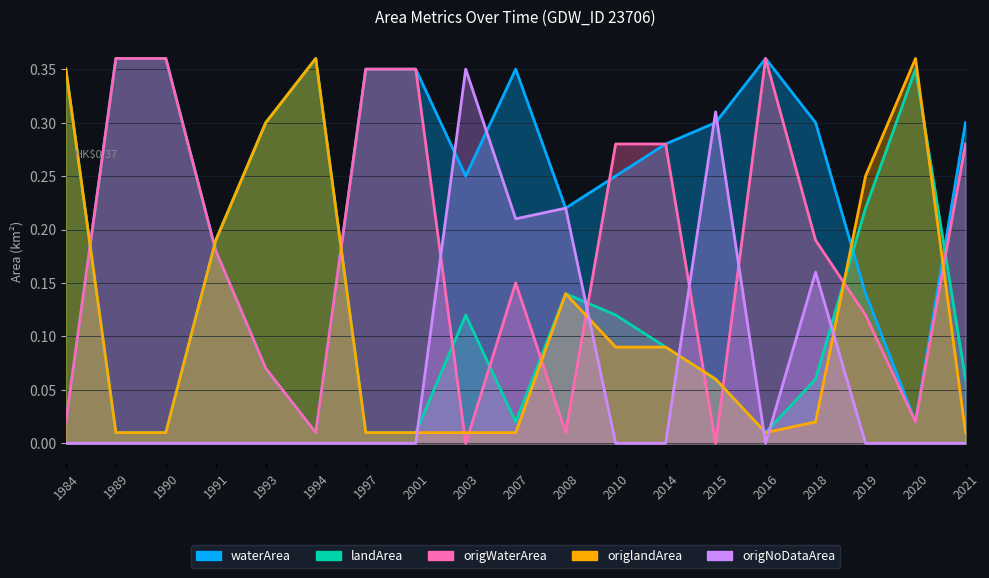

Between 2016 and 2020, which is larger?

2016